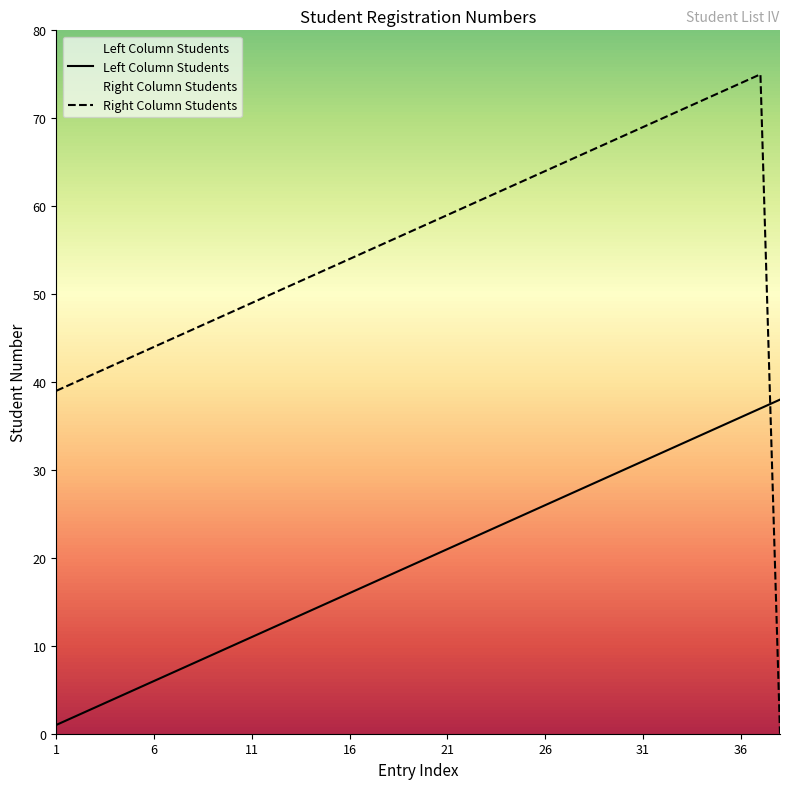

What is the difference between the second highest and second lowest values in the Right Column Students series?

35